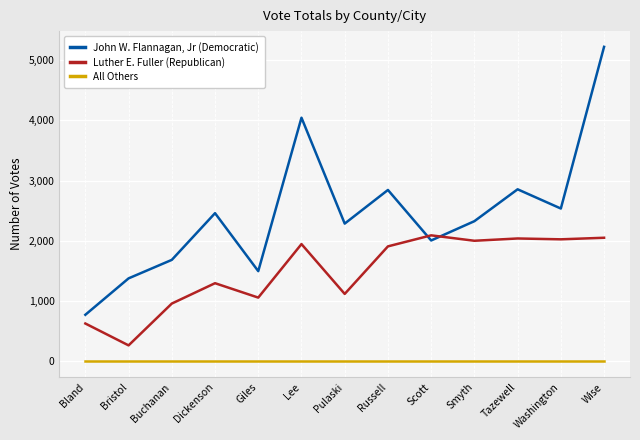

True or false: John W. Flannagan, Jr (Democratic) and All Others intersect in this chart.

False